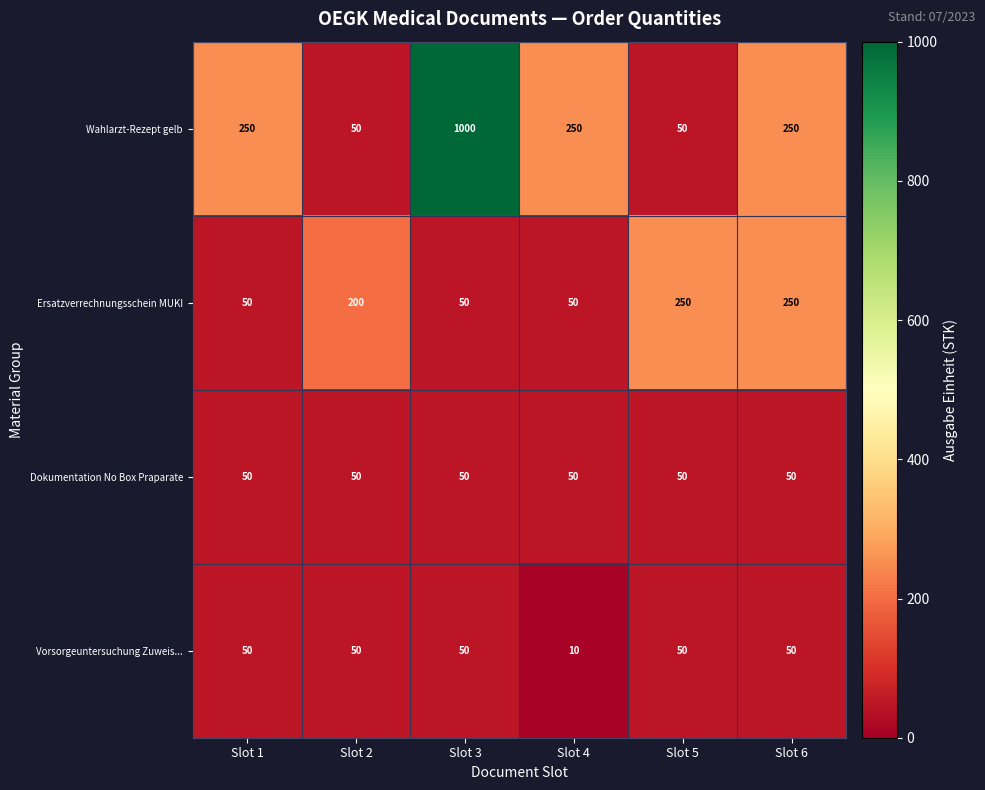

What is the spread (max minus min) of values at Slot 5?

200